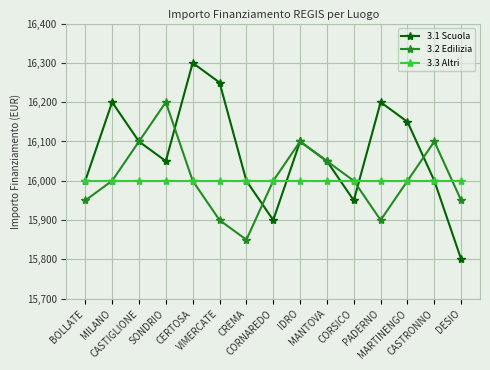

True or false: 3.3 Altri and 3.1 Scuola intersect in this chart.

True